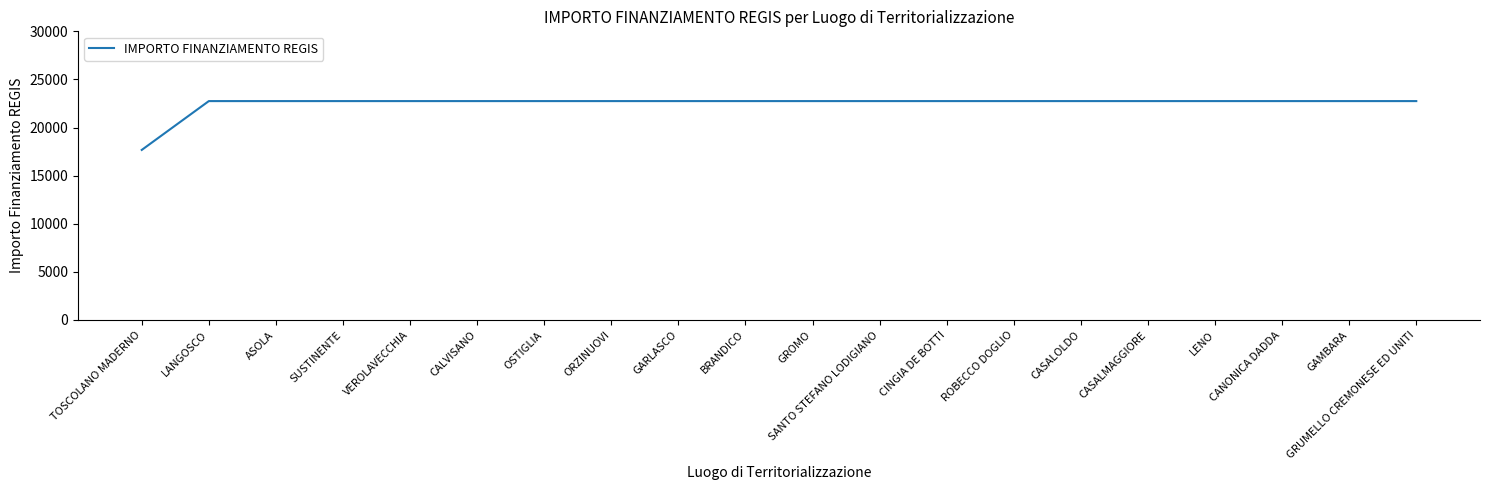

What is the ratio of the value at LENO to the value at SANTO STEFANO LODIGIANO?

1.0